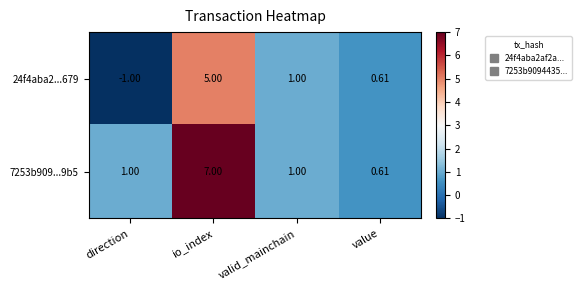

Rank the categories by 24f4aba2...679 value from highest to lowest.

io_index, valid_mainchain, value, direction